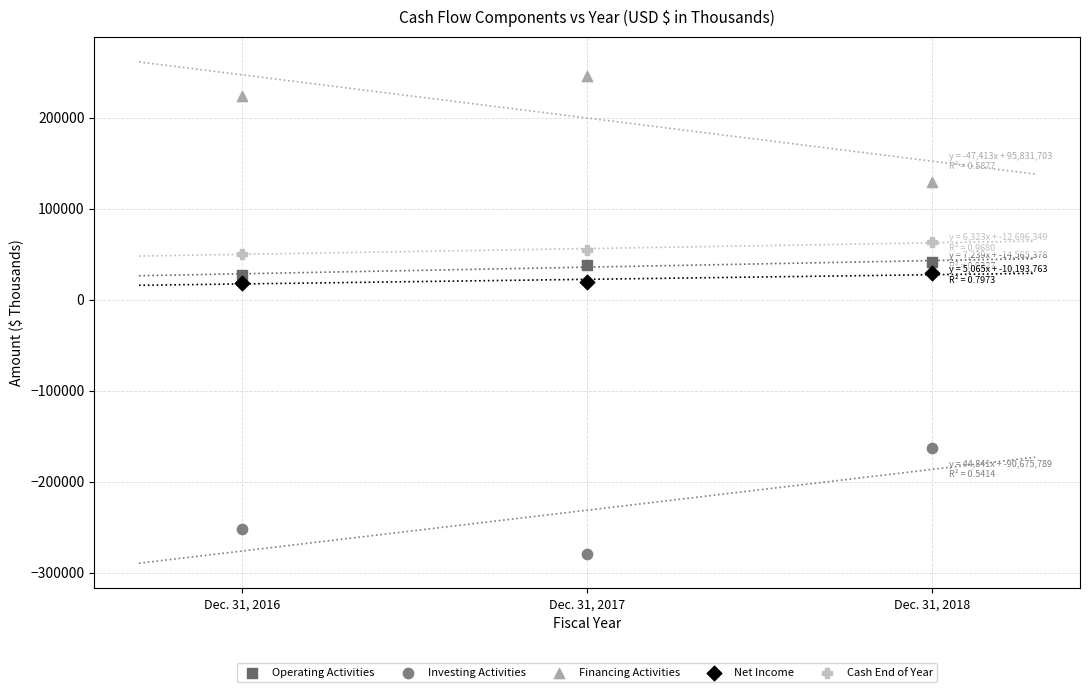

Which series contains the highest Y value?

Financing Activities